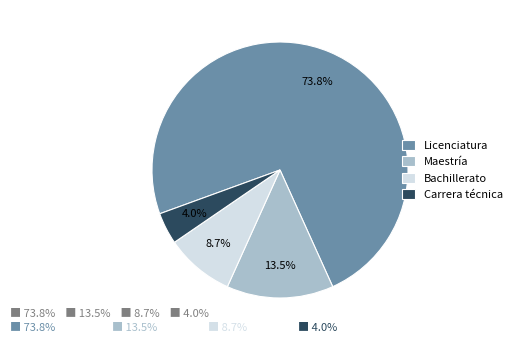

What percentage is the Bachillerato slice, to the nearest percent?

9%